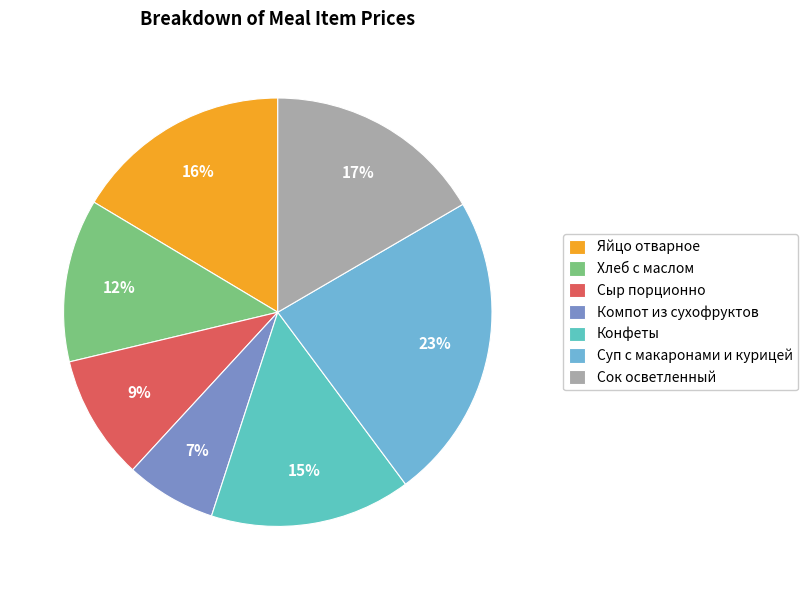

What portion of the pie excludes Суп с макаронами и курицей?

76.8%